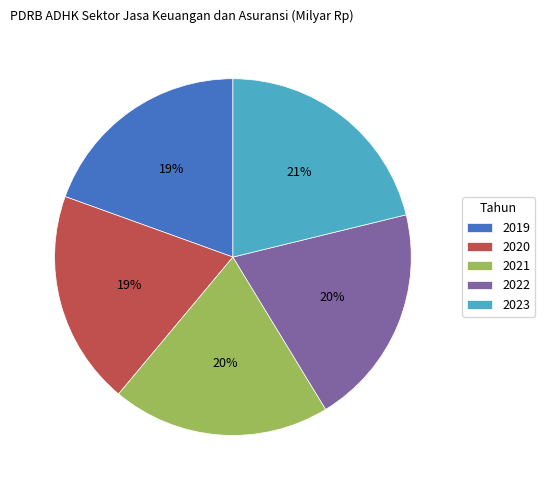

Combined, do 2023 and 2020 account for over 50%?

No